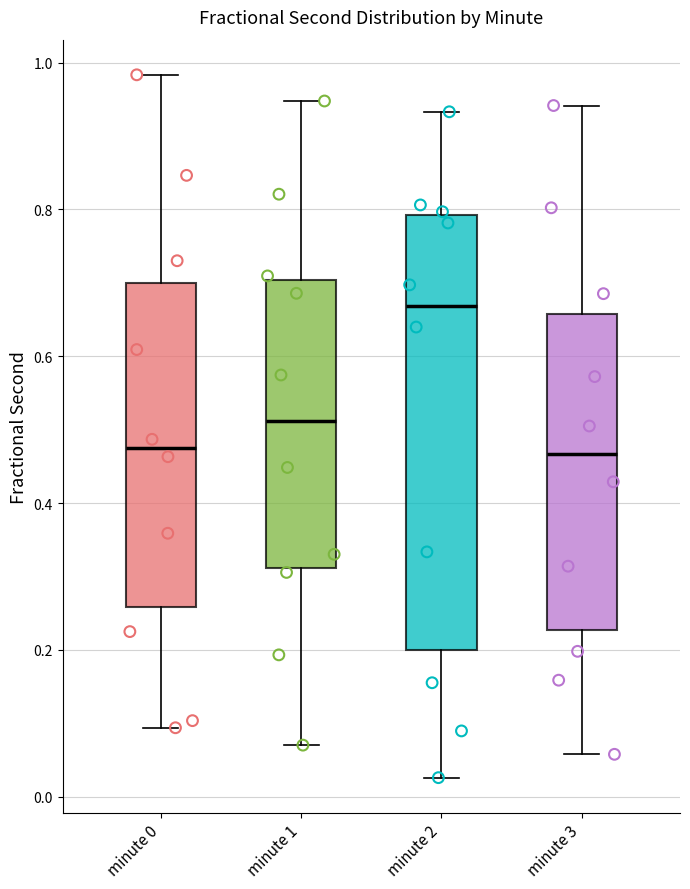

Reading left to right, transcribe this box plot: for each box, give where its median line is, the range the box spans, and where its two whiskers end, as read against the y-axis. The values are not printed on the chart, so give them approximately, as read against the axis.

minute 0: median 0.48, box 0.26 to 0.70, whiskers 0.10 to 0.98
minute 1: median 0.52, box 0.32 to 0.70, whiskers 0.08 to 0.94
minute 2: median 0.66, box 0.20 to 0.80, whiskers 0.02 to 0.94
minute 3: median 0.46, box 0.22 to 0.66, whiskers 0.06 to 0.94